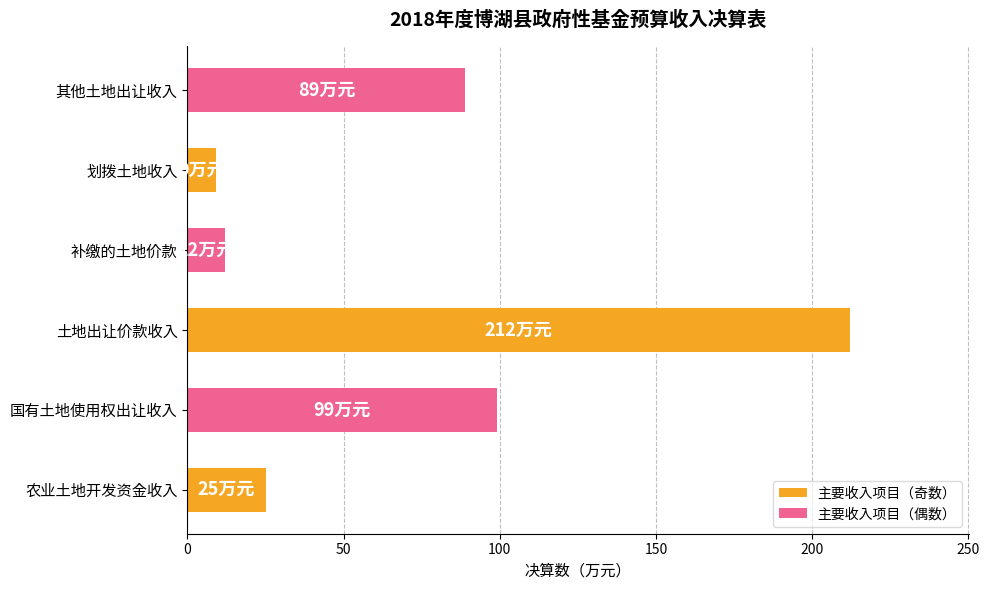

What is the difference between the maximum and minimum values?

203